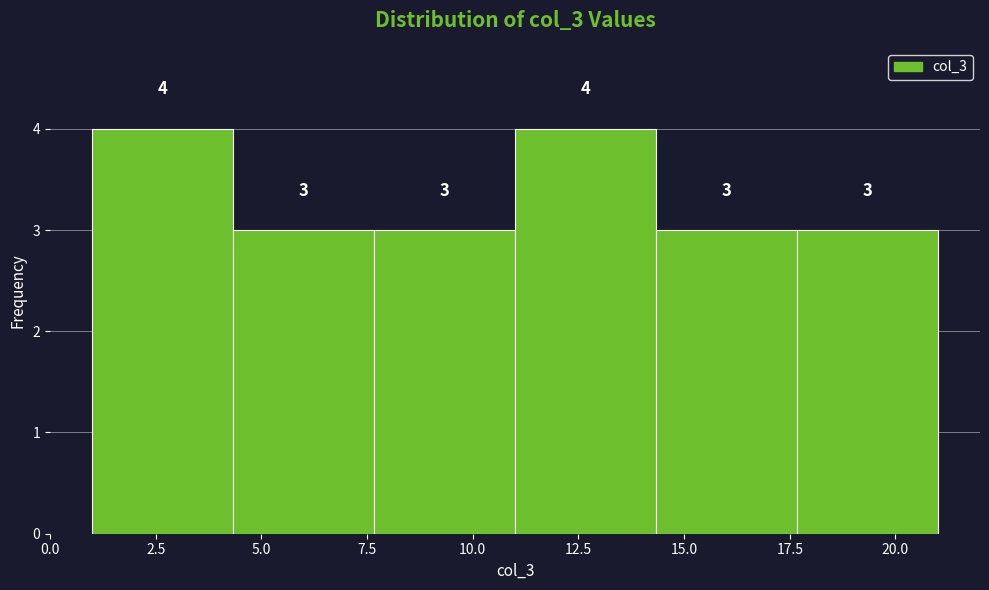

What is the height of the bar covering 7.5 to 11.0 on the x-axis? The bar edges are not printed on the chart, so give them approximately, as read against the axis.

3